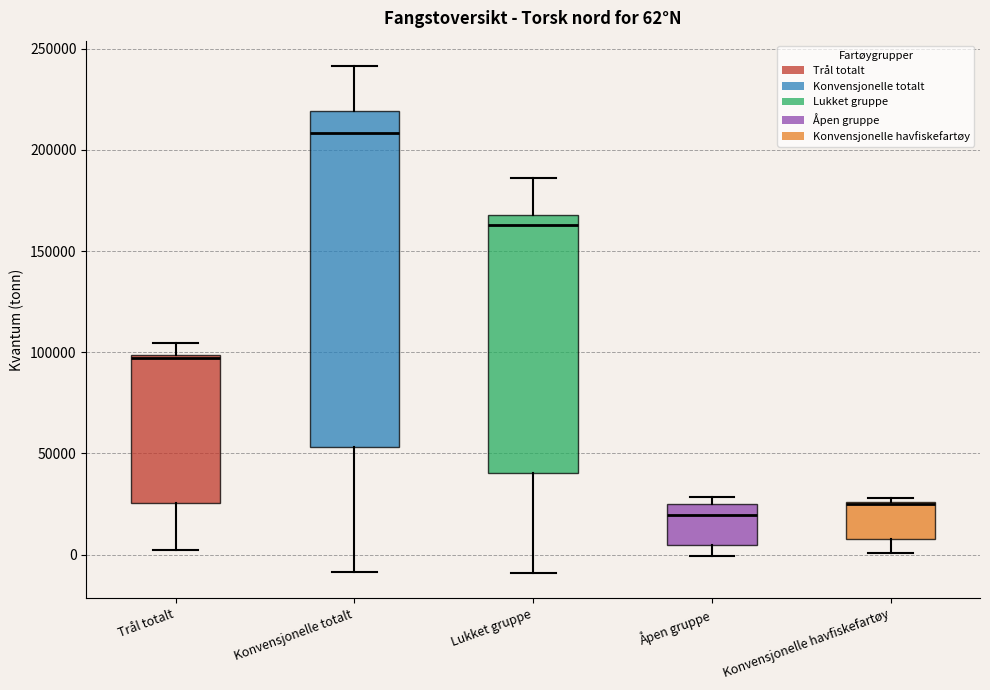

Comparing the boxes themselves (not the whiskers), which one is the tallest?

Konvensjonelle totalt